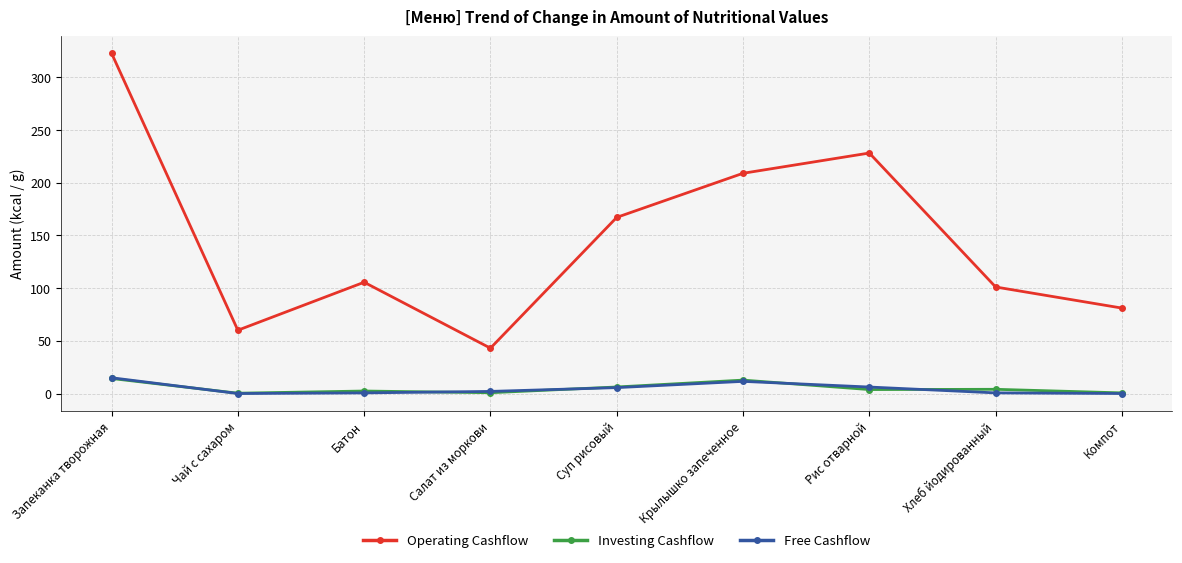

The Operating Cashflow series shows 208.8 at Крылышко запеченное. True or false?

True